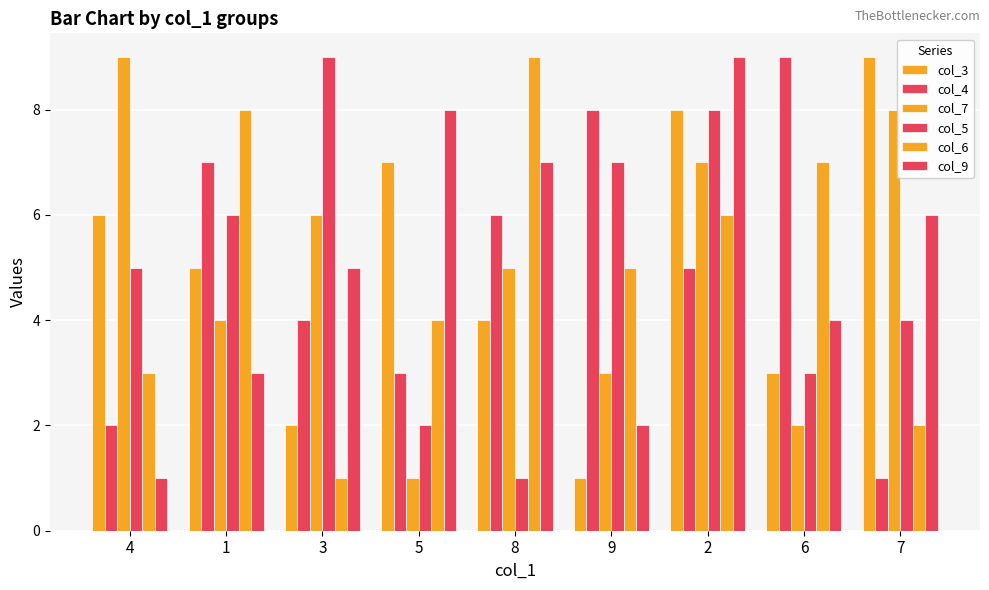

How many series are shown in this chart?

6